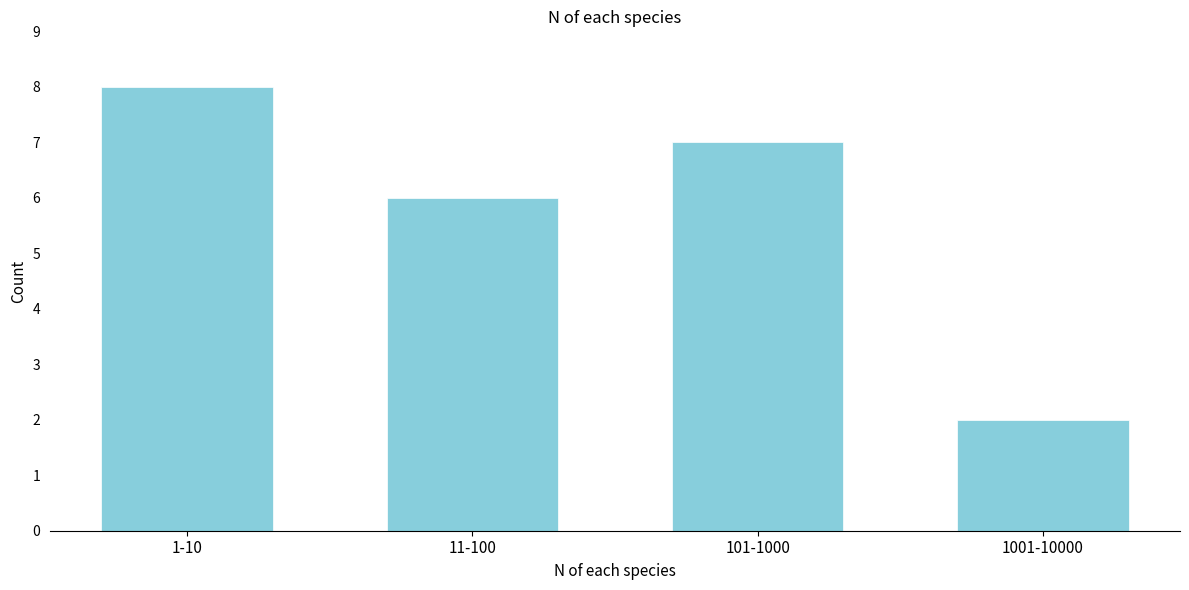

Reading left to right, what are all the values shown in this chart?

1-10=8	11-100=6	101-1000=7	1001-10000=2